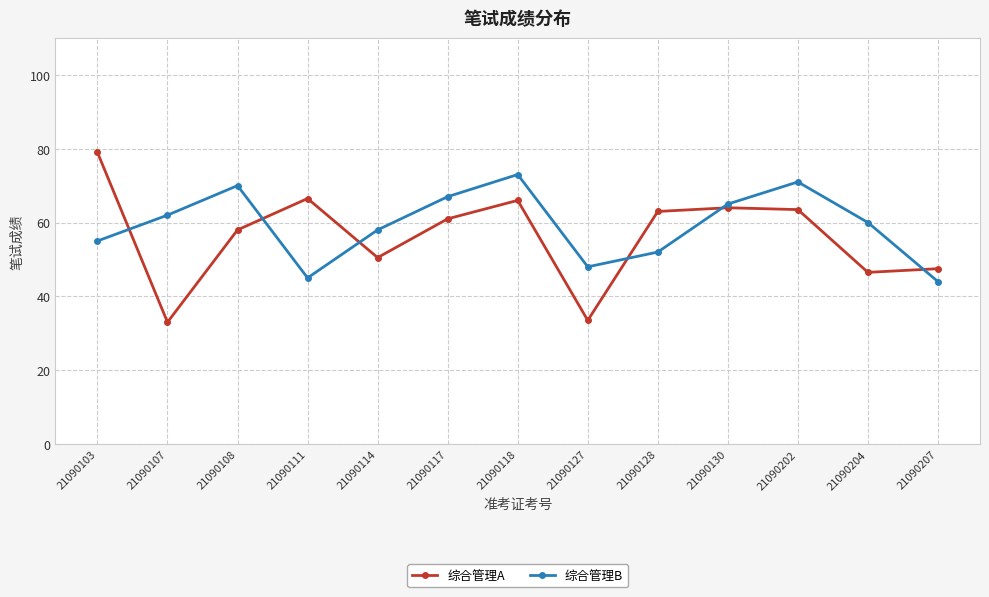

At which label does 综合管理B reach its minimum?

21090207